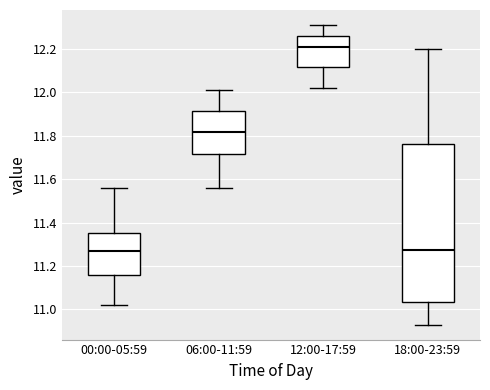

Reading left to right, read every box against the y-axis: the position of its median line, the range the box covers, and the ends of its whiskers. The values are not printed on the chart, so give them approximately, as read against the axis.

00:00-05:59: median 11.28, box 11.16 to 11.36, whiskers 11.02 to 11.56
06:00-11:59: median 11.82, box 11.72 to 11.92, whiskers 11.56 to 12.02
12:00-17:59: median 12.22, box 12.12 to 12.26, whiskers 12.02 to 12.32
18:00-23:59: median 11.28, box 11.04 to 11.76, whiskers 10.94 to 12.20